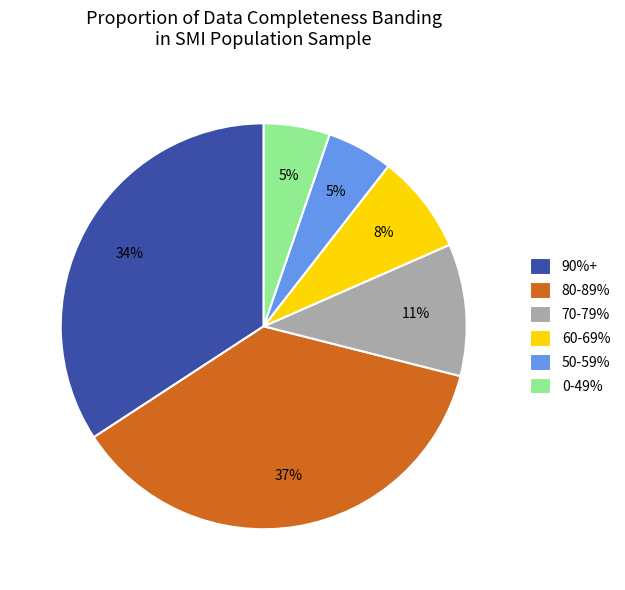

Count the number of slices in the pie.

6